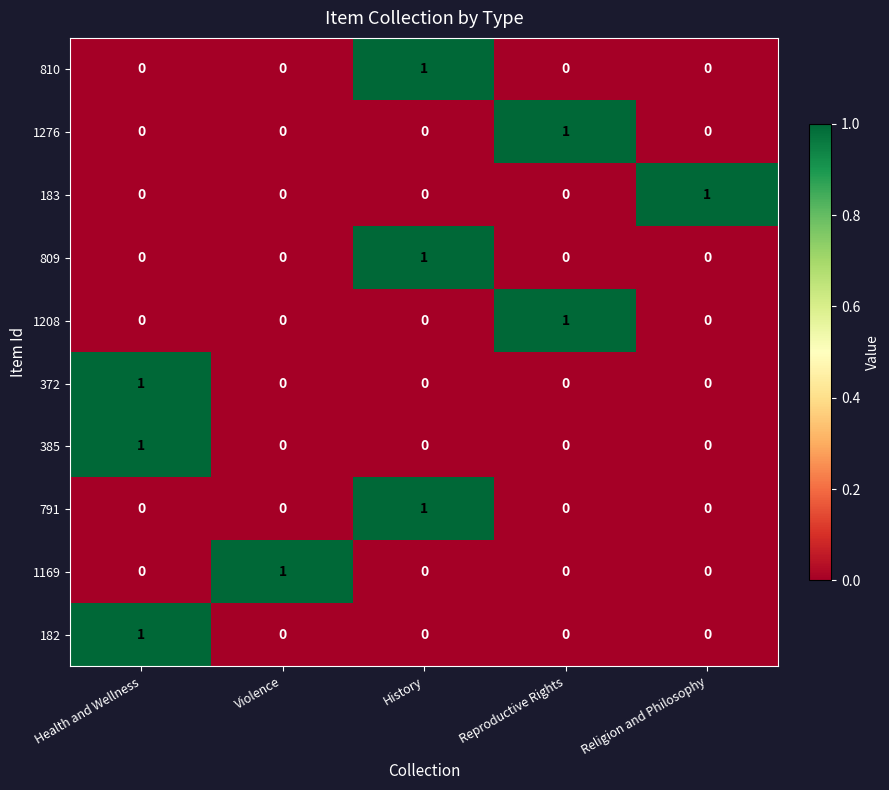

At how many categories does at least one series exceed 0?

5